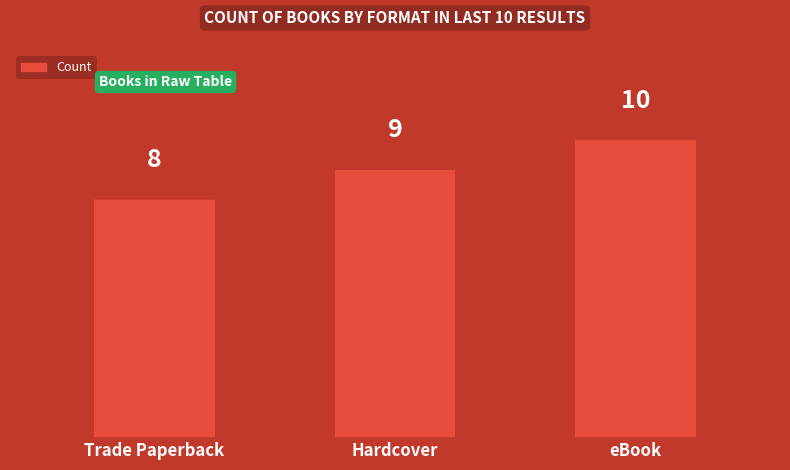

What is the sum of the values at Trade Paperback and Hardcover?

17